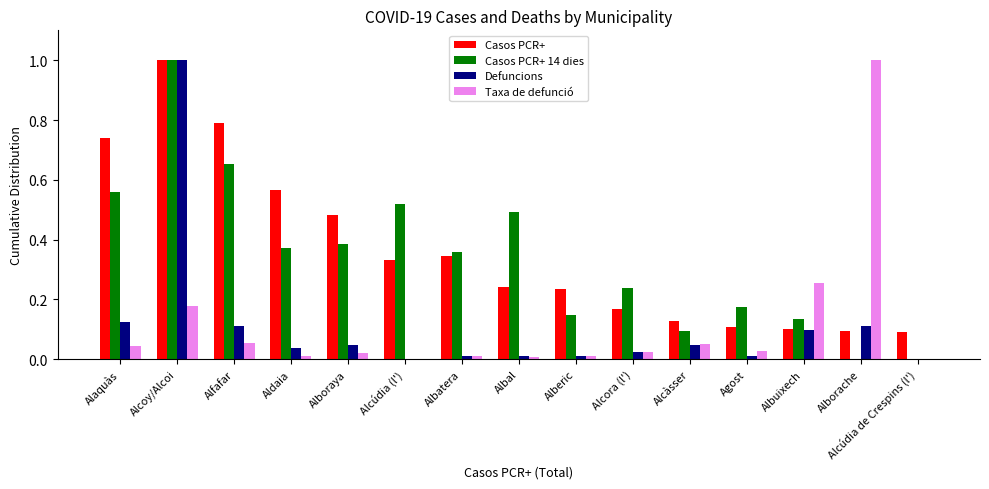

True or false: Taxa de defunció has a value of 0.0 at Alcúdia de Crespins (l').

True